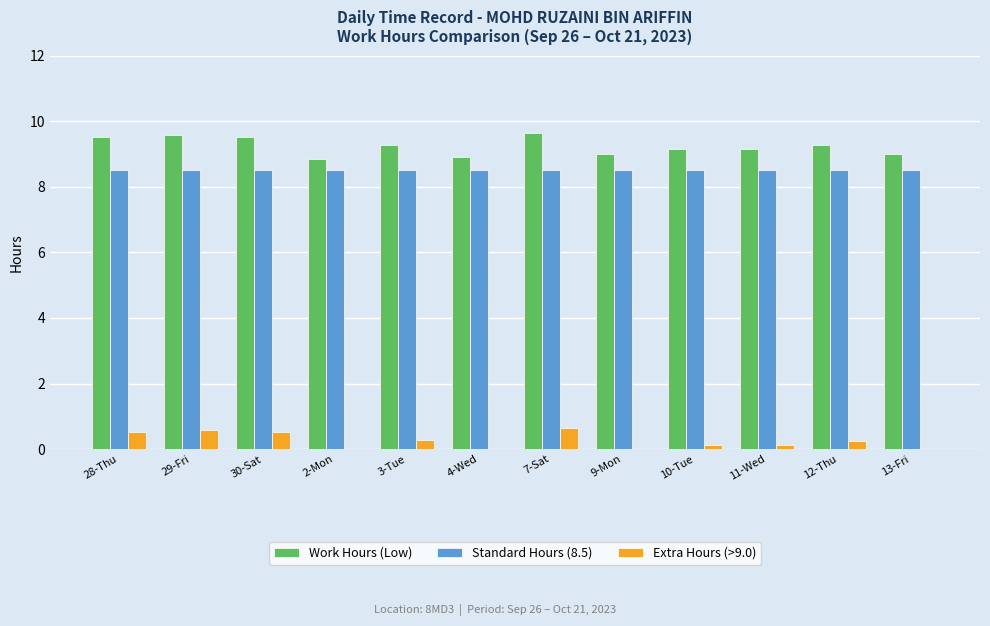

What is the highest value of the Work Hours (Low) series?

9.6